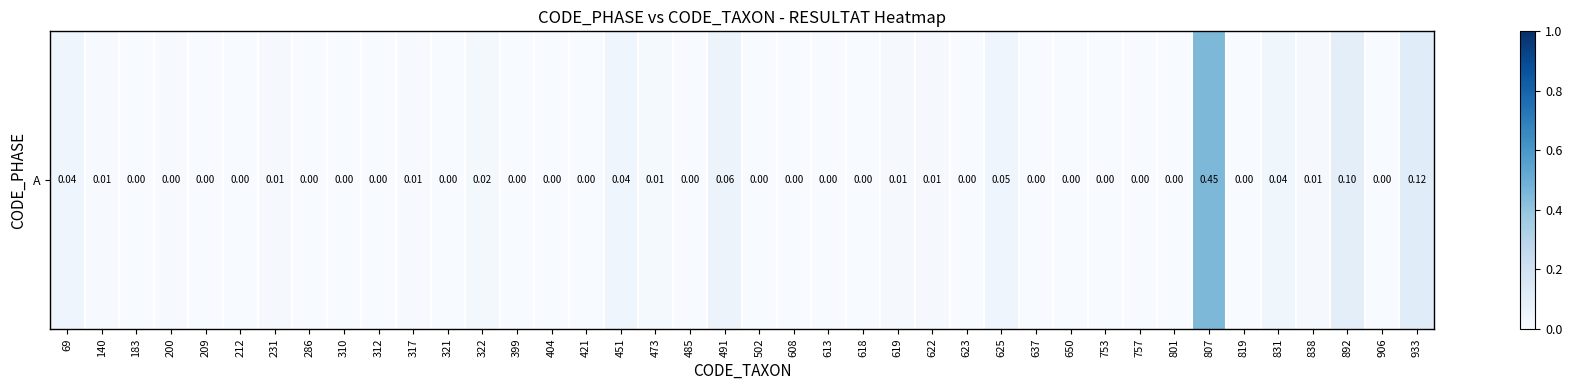

List the labels in order of value, largest first.

807, 933, 892, 491, 625, 451, 69, 831, 322, 473, 622, 231, 619, 838, 140, 317, 200, 183, 310, 312, 623, 637, 650, 753, 801, 906, 209, 212, 286, 321, 399, 404, 421, 485, 502, 608, 613, 618, 757, 819